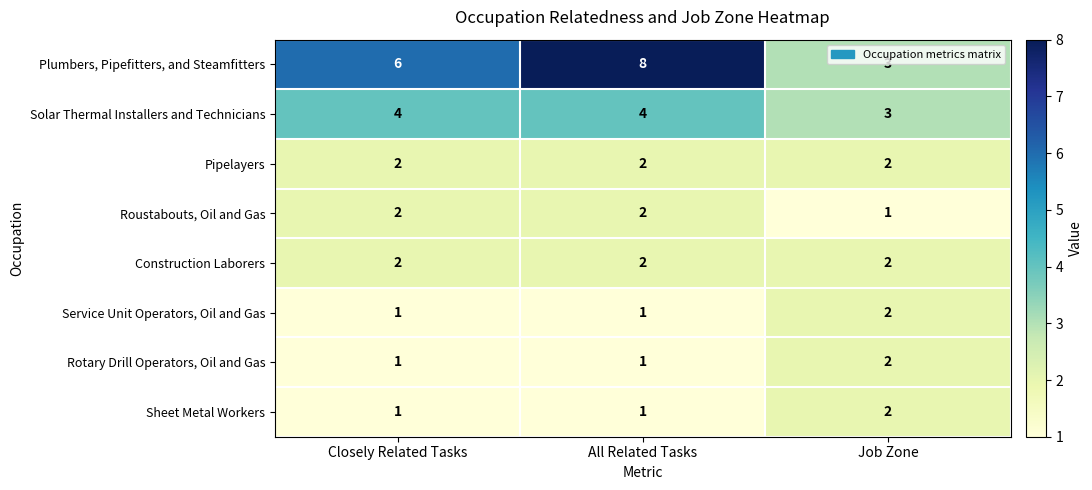

The value of Plumbers, Pipefitters, and Steamfitters at Closely Related Tasks is 4. True or false?

False